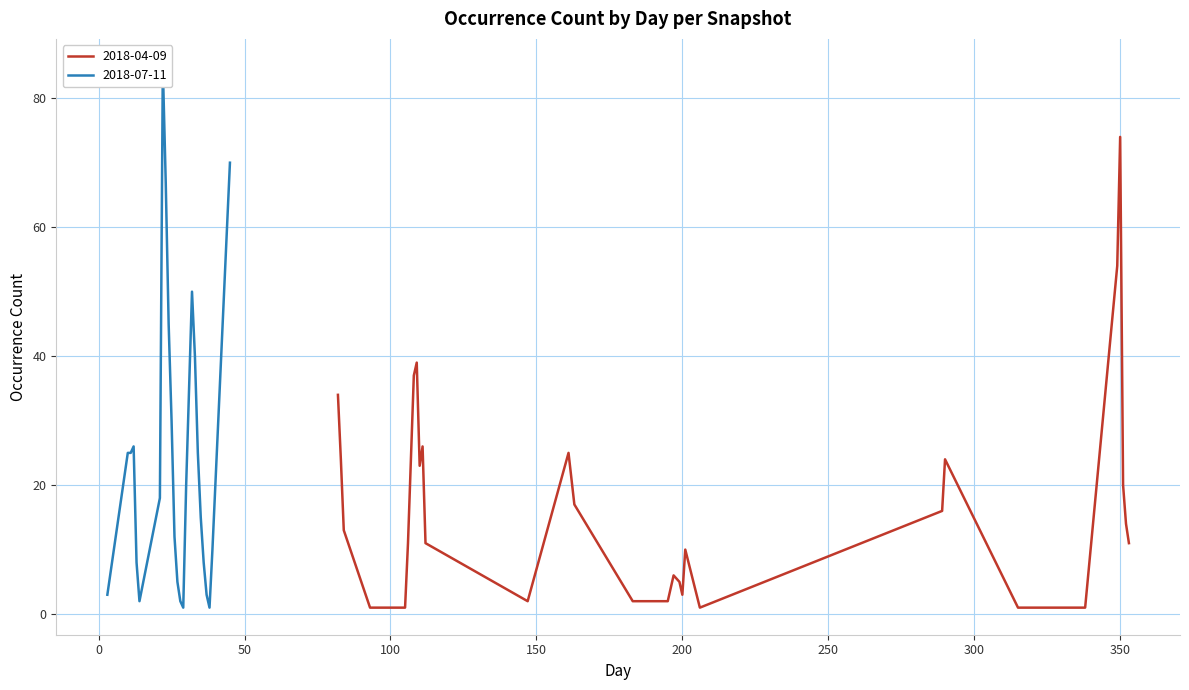

Does the chart have visible grid lines?

Yes